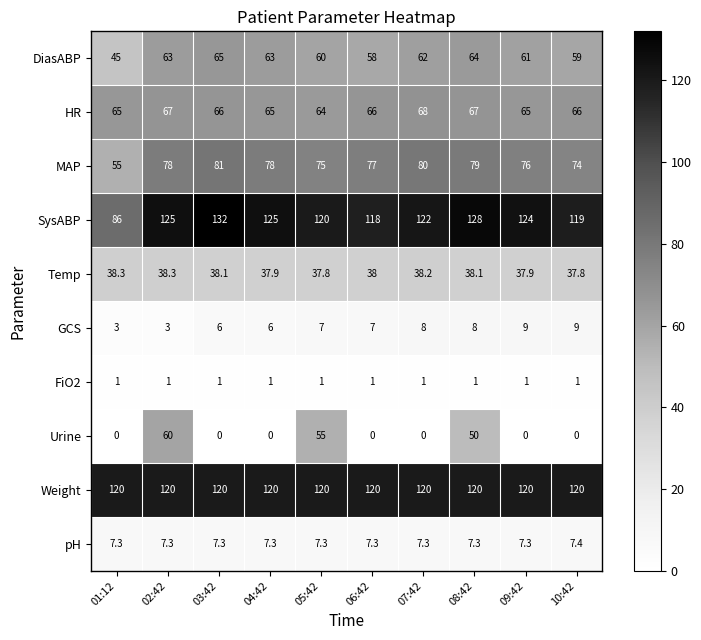

At 08:42, list the series in order from largest to smallest.

SysABP, Weight, MAP, HR, DiasABP, Urine, Temp, GCS, pH, FiO2